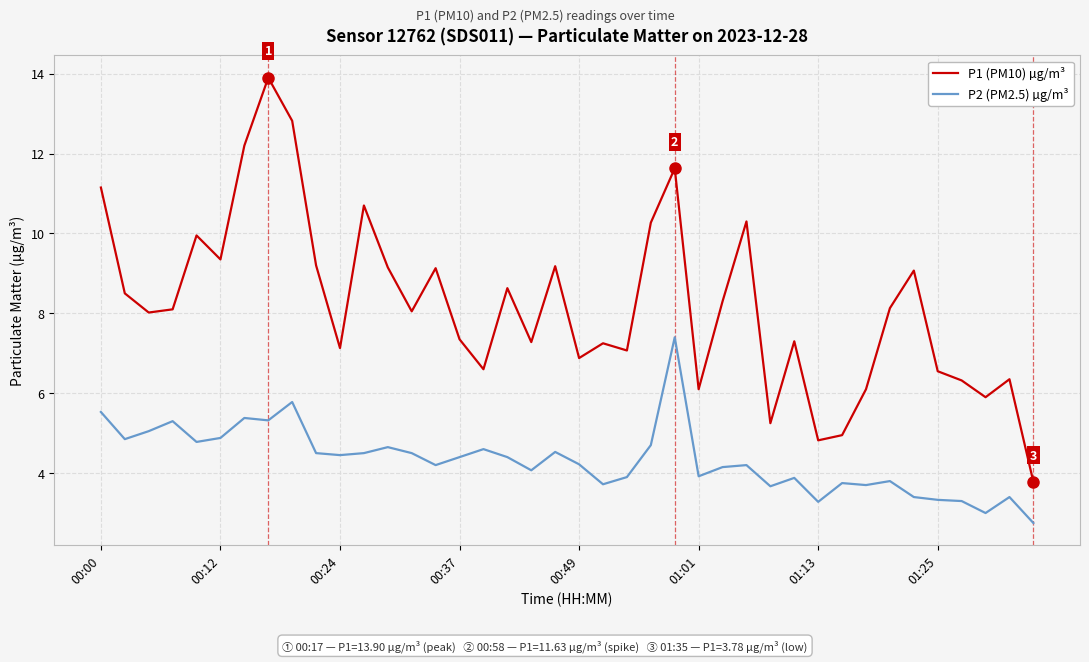

In P1 (PM10) µg/m³, how many points are higher than both neighbors (excluding endpoints)?

12